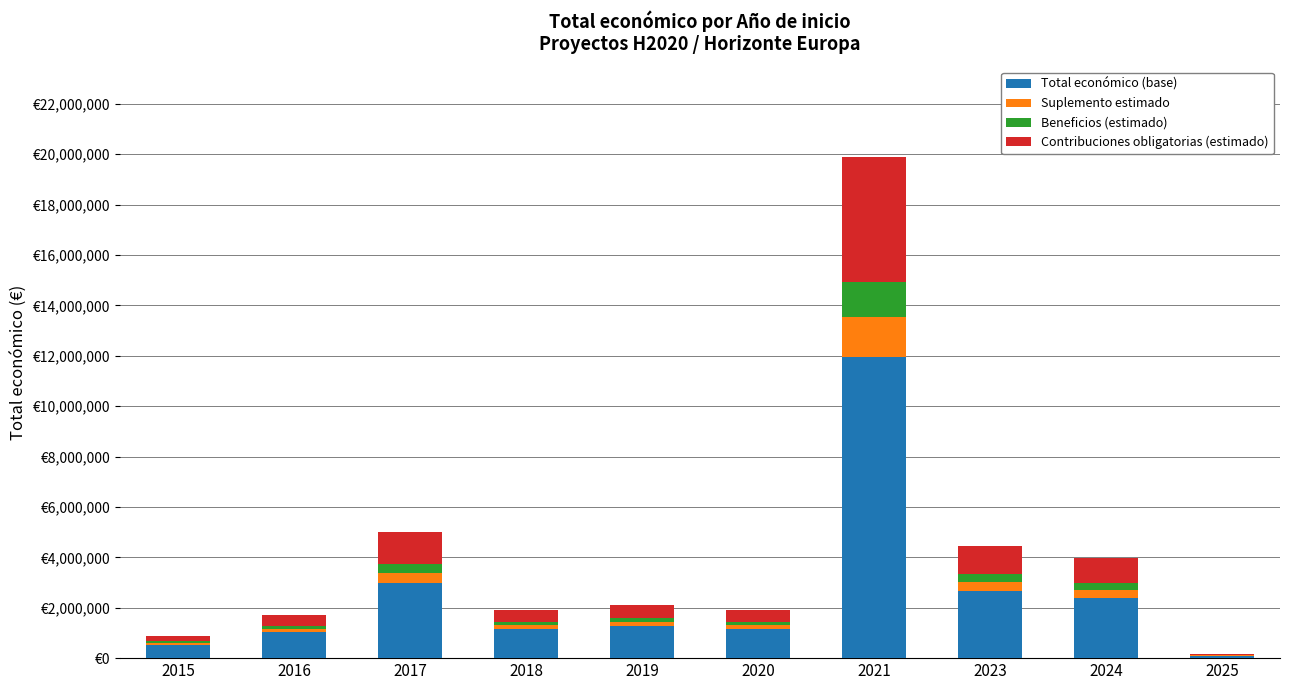

Does the chart contain stacked bars?

Yes